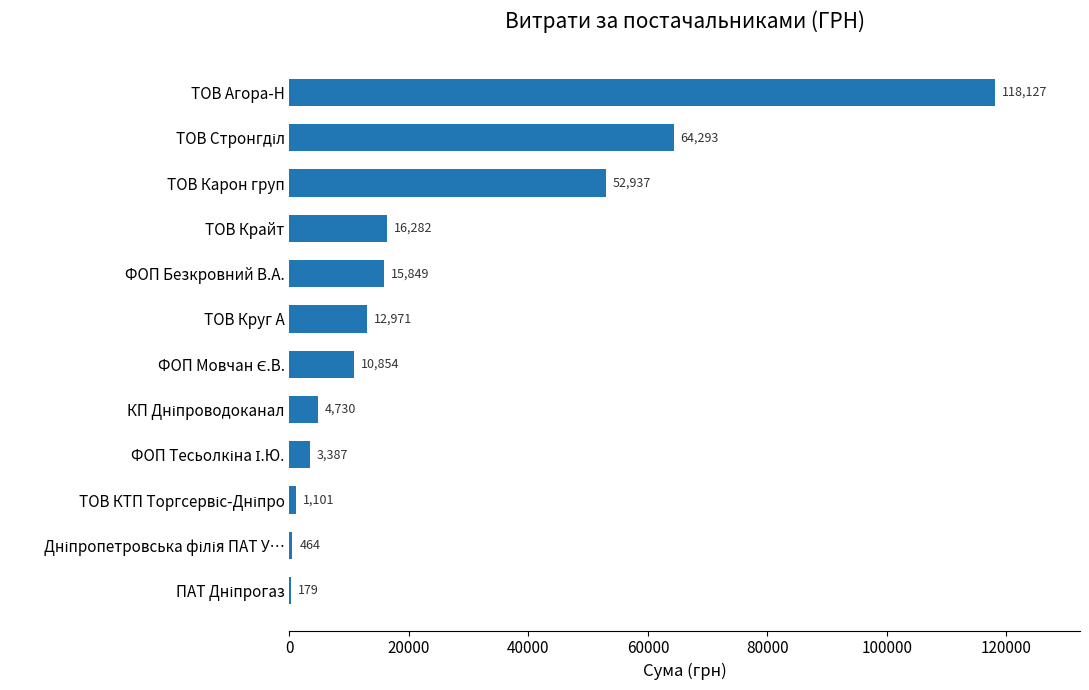

What is the ratio of the value at ТОВ Карон груп to the value at ТОВ Круг А?

4.1